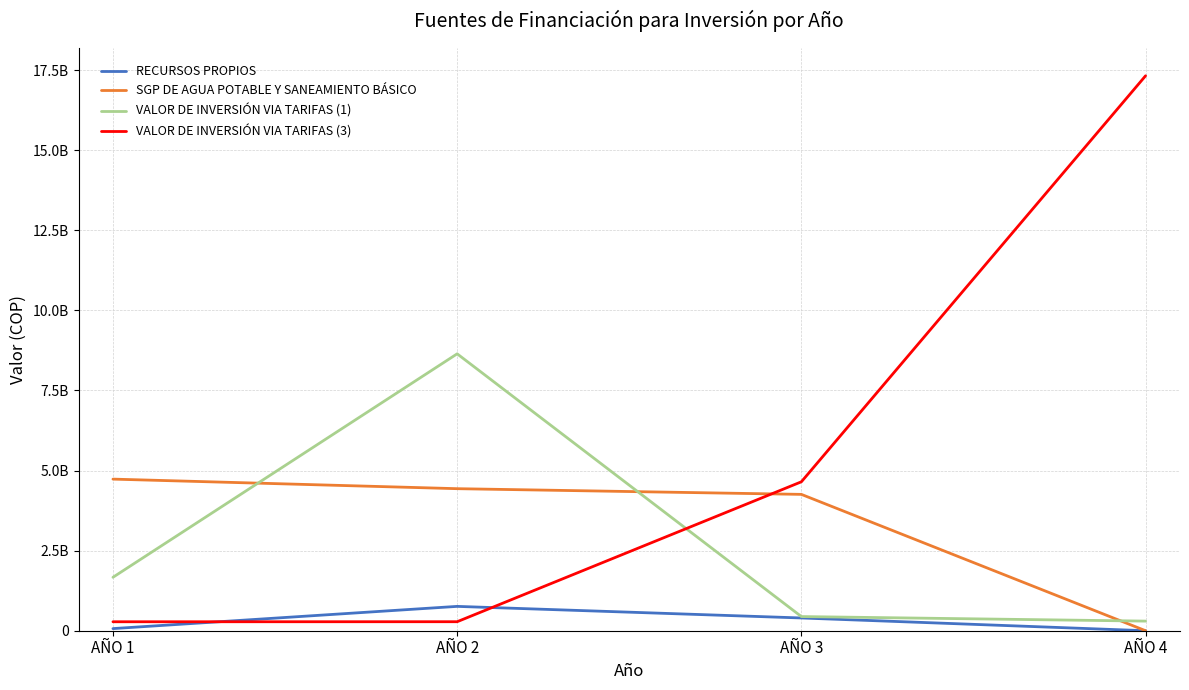

At which label is RECURSOS PROPIOS closest to 380000000?

AÑO 3